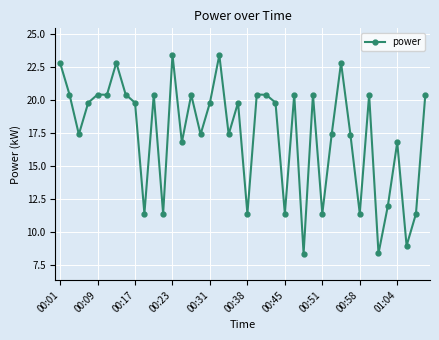

What is the difference between the maximum and minimum values?

15.0